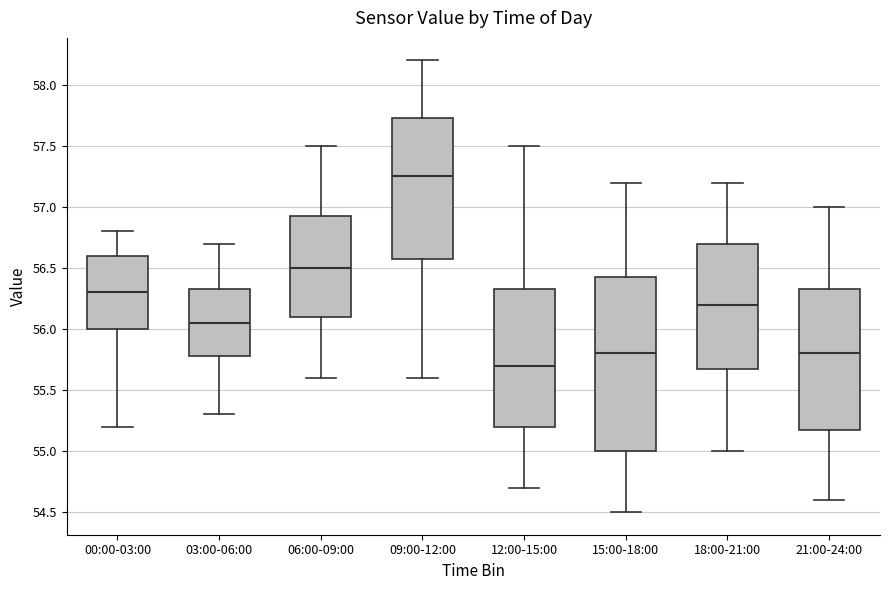

Where does the upper whisker of the box for 06:00-09:00 end on the y-axis? The values are not printed on the chart, so give them approximately, as read against the axis.

57.50